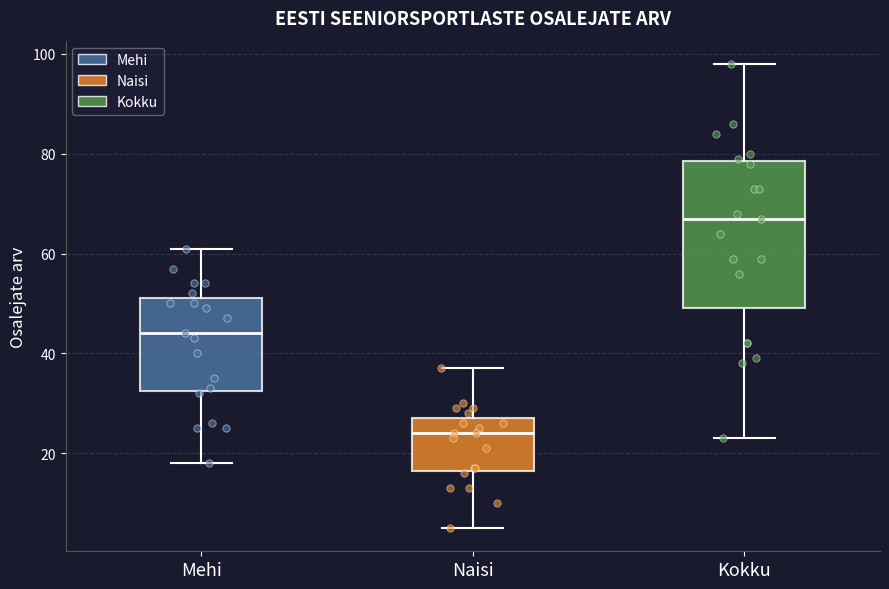

Which box is the tallest, from its lower edge to its upper edge?

Kokku